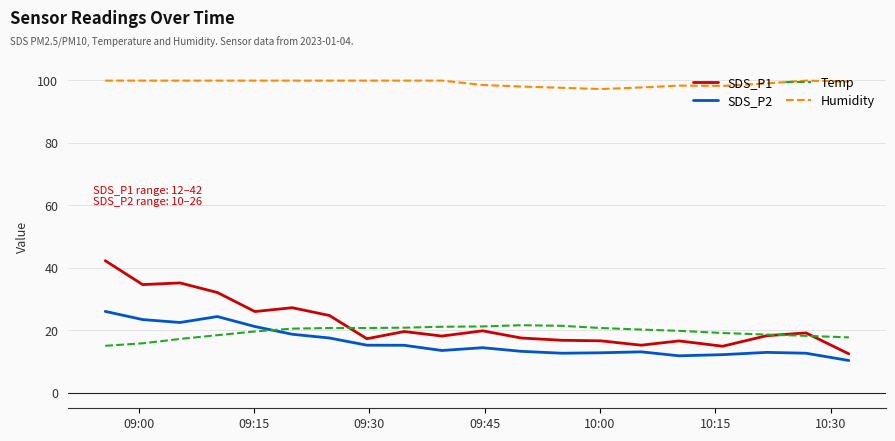

What is the maximum value shown in the chart?

99.9